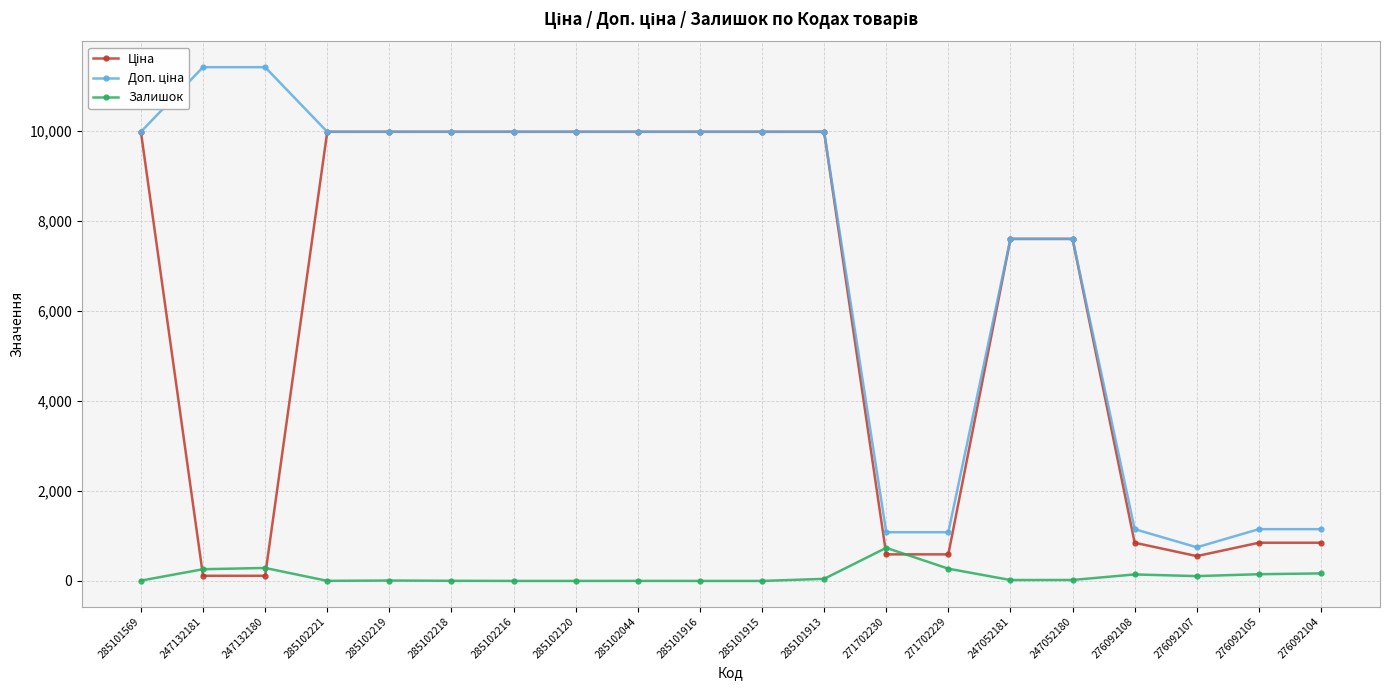

True or false: Залишок has a value of 288.0 at 247132180.

True